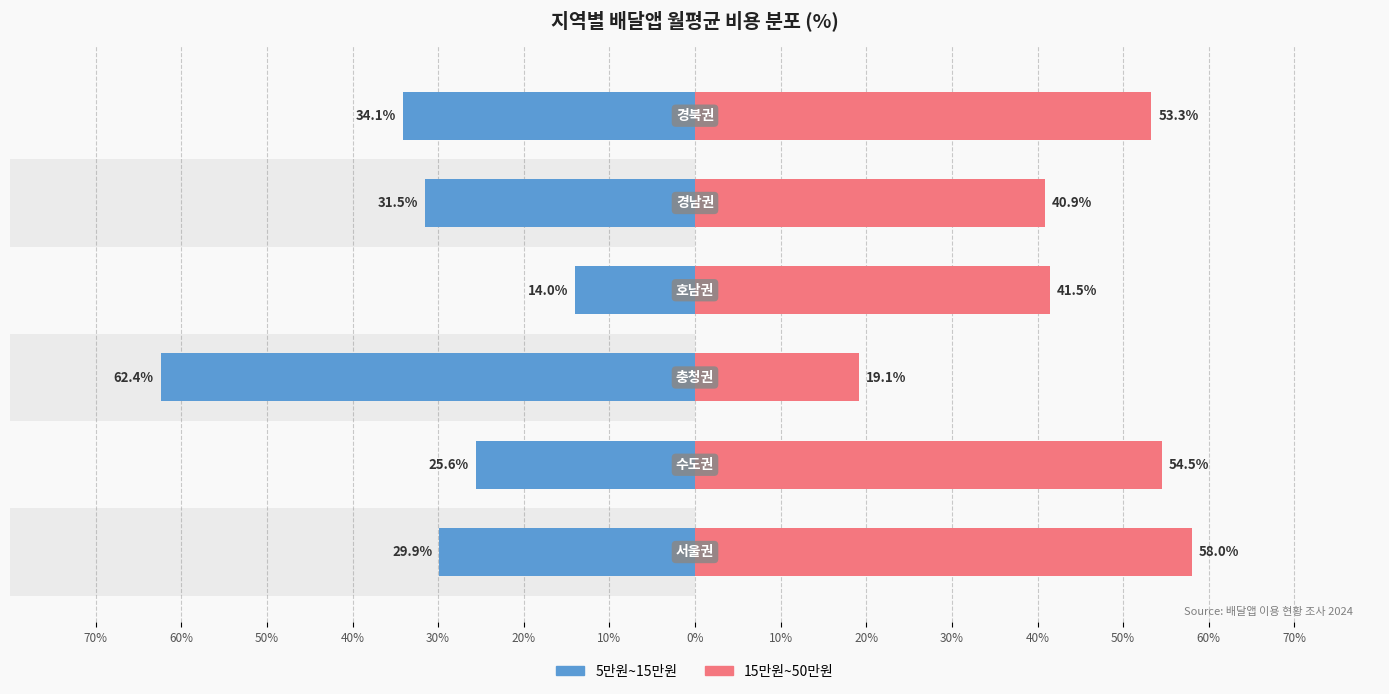

The 5만원~15만원 series shows -53.9 at 20%. True or false?

False